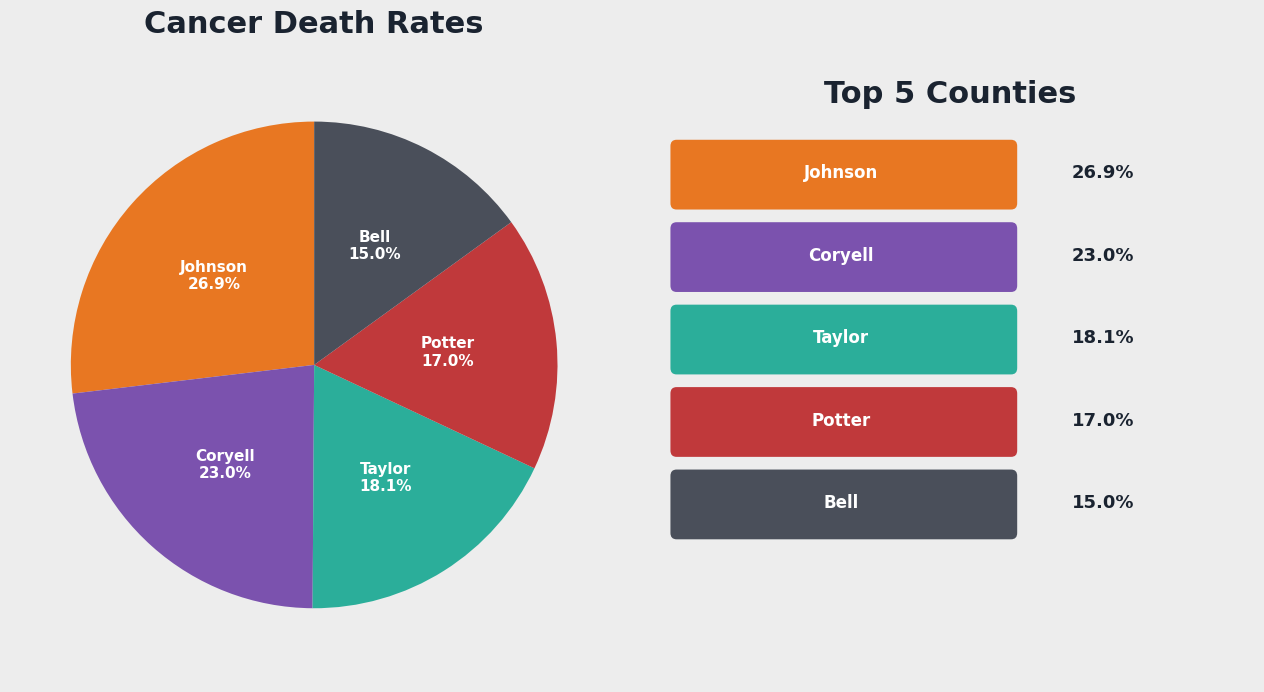

Is there a majority slice in this chart?

No